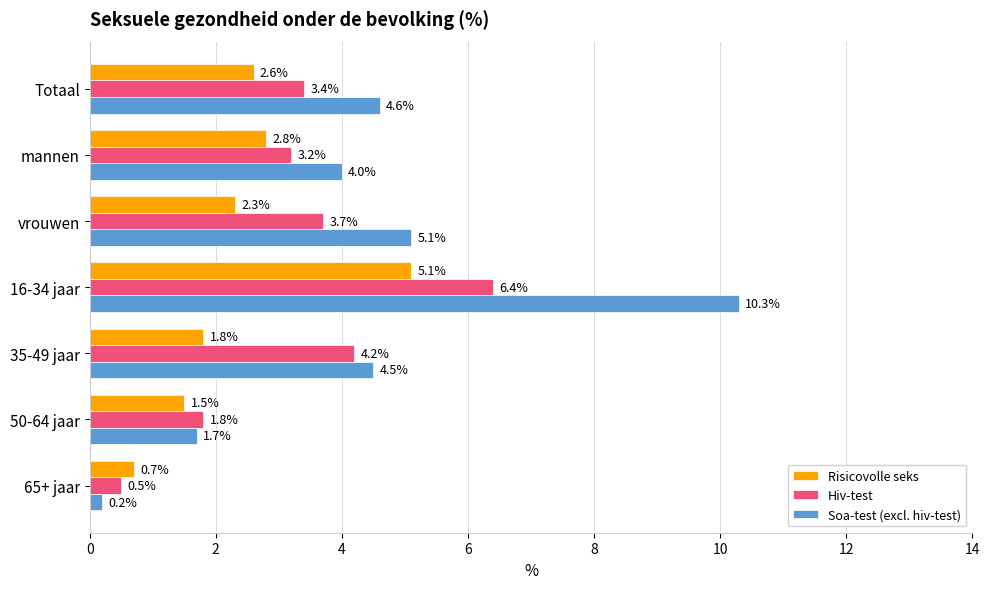

Rank the series by their maximum value, from lowest to highest.

Risicovolle seks, Hiv-test, Soa-test (excl. hiv-test)